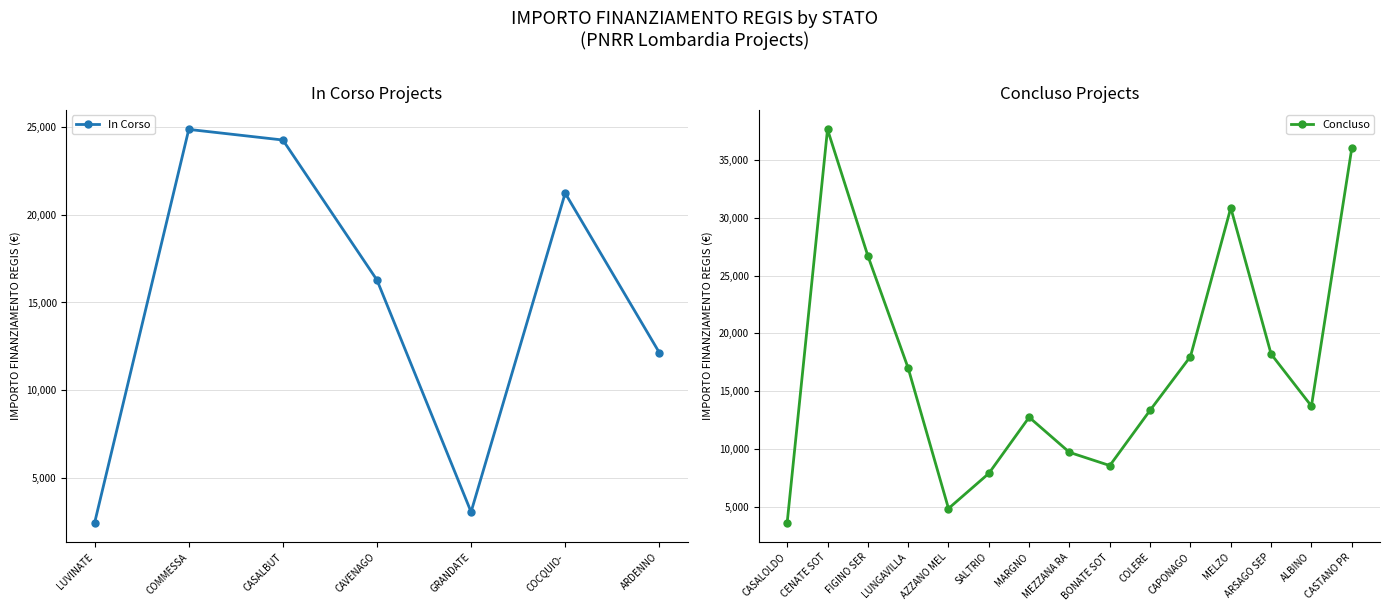

At which category does the data reach its first local valley?

GRANDATE